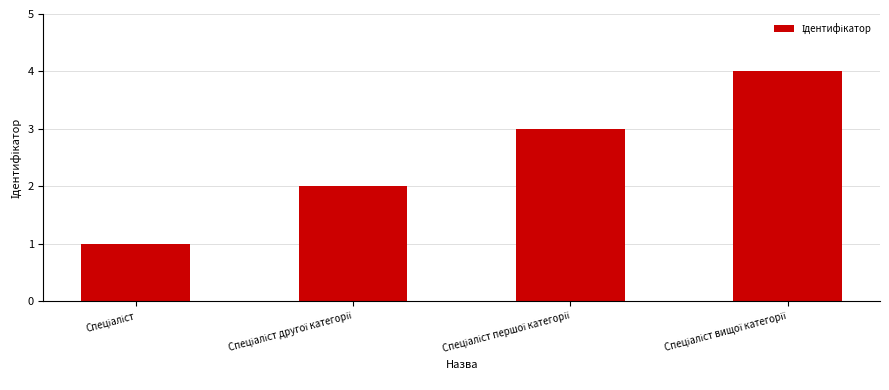

Does the chart contain any negative values?

No